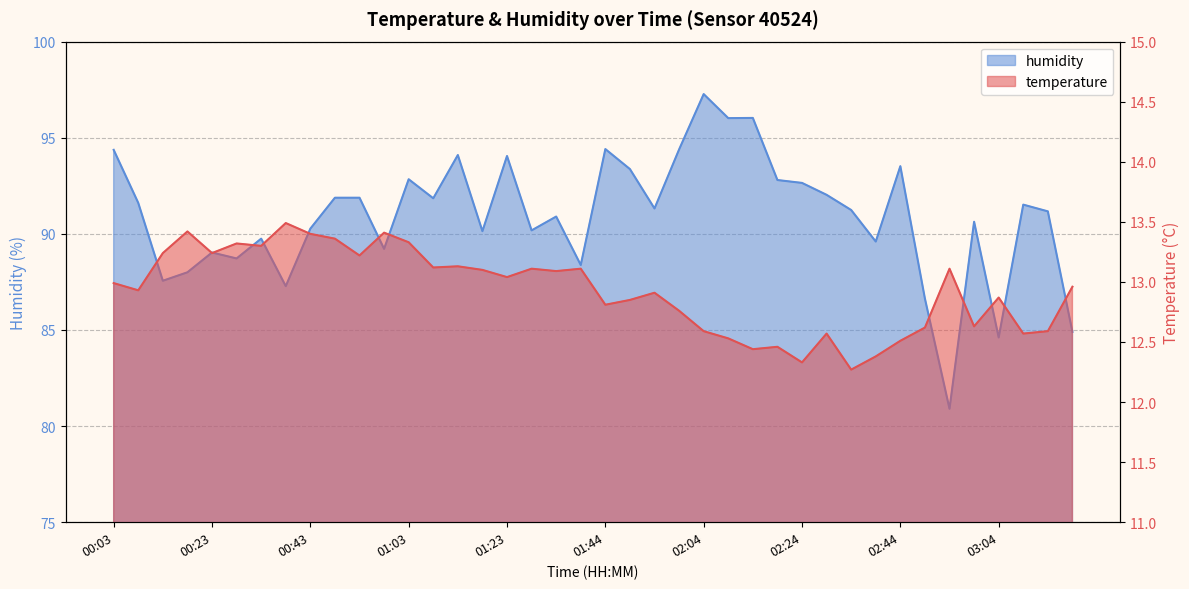

The value of humidity at 01:03 is 28.0. True or false?

False